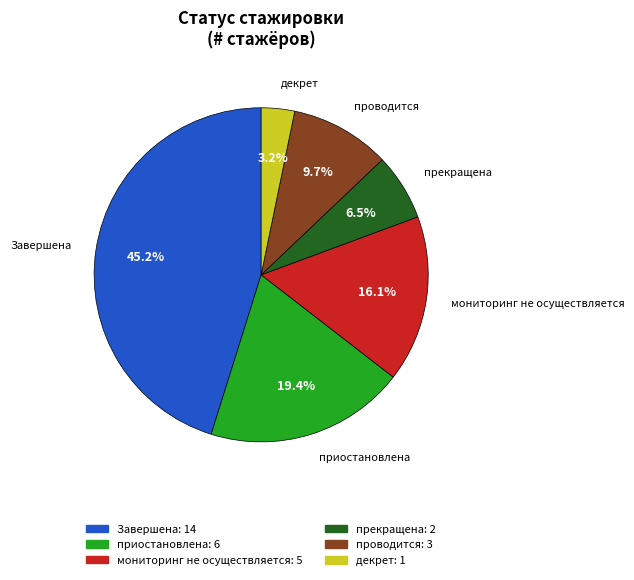

Rank the categories by value from highest to lowest.

Завершена, приостановлена, мониторинг не осуществляется, проводится, прекращена, декрет